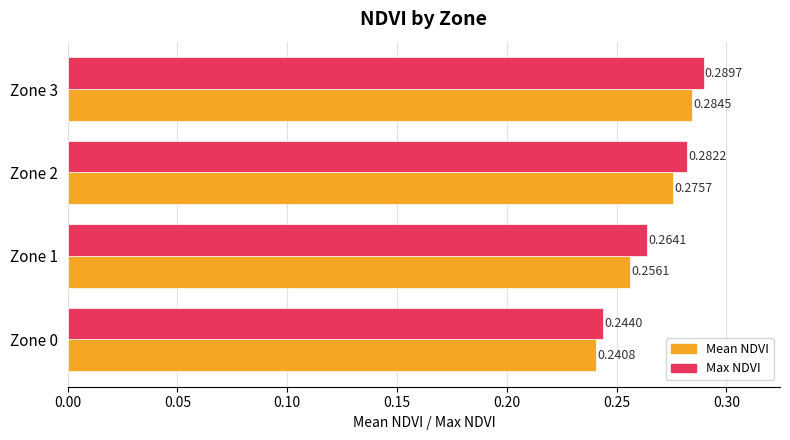

Rank the categories by Mean NDVI value from highest to lowest.

Zone 3, Zone 2, Zone 1, Zone 0